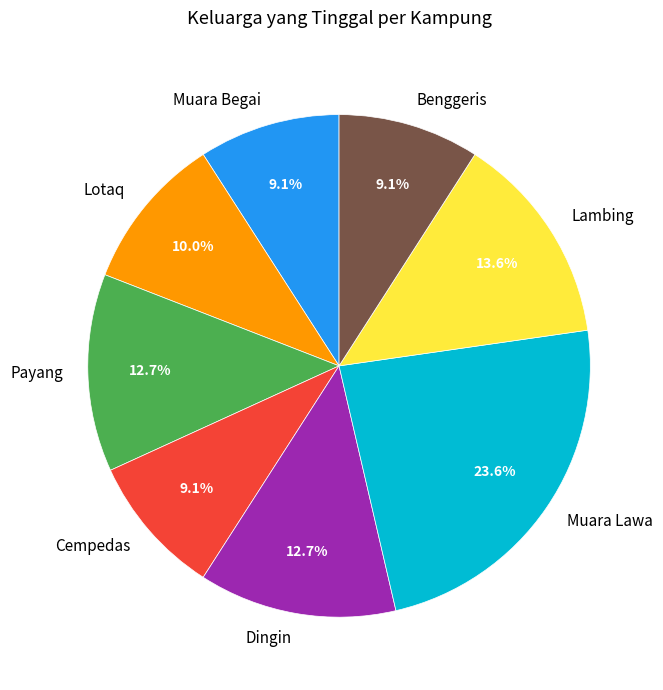

Which category has the biggest portion of the pie?

Muara Lawa